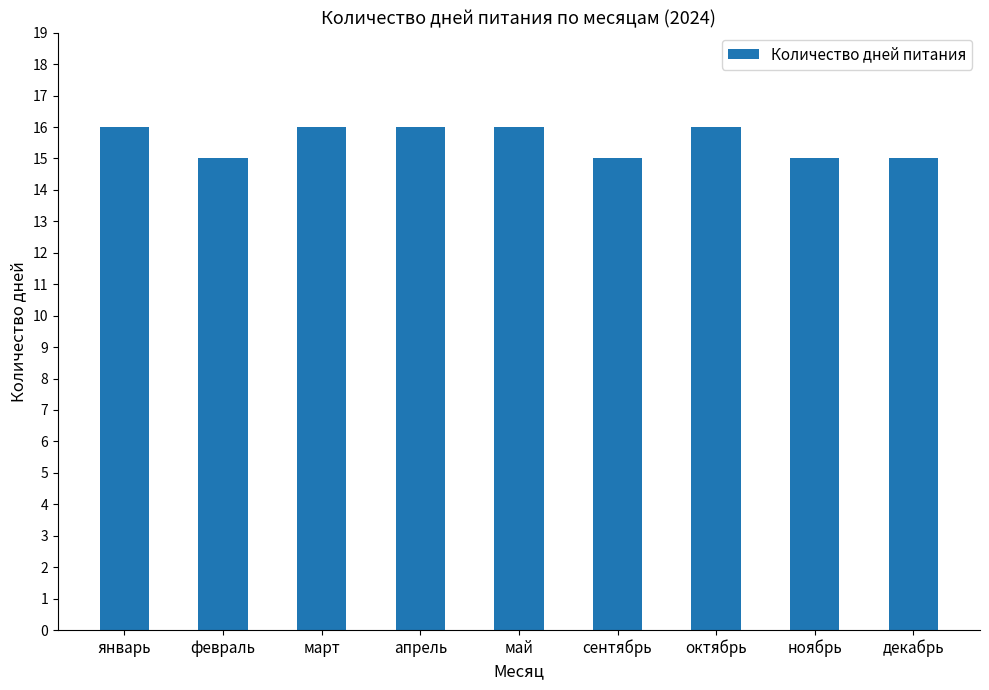

Reading left to right, list all the values displayed in this chart.

16	15	16	16	16	15	16	15	15